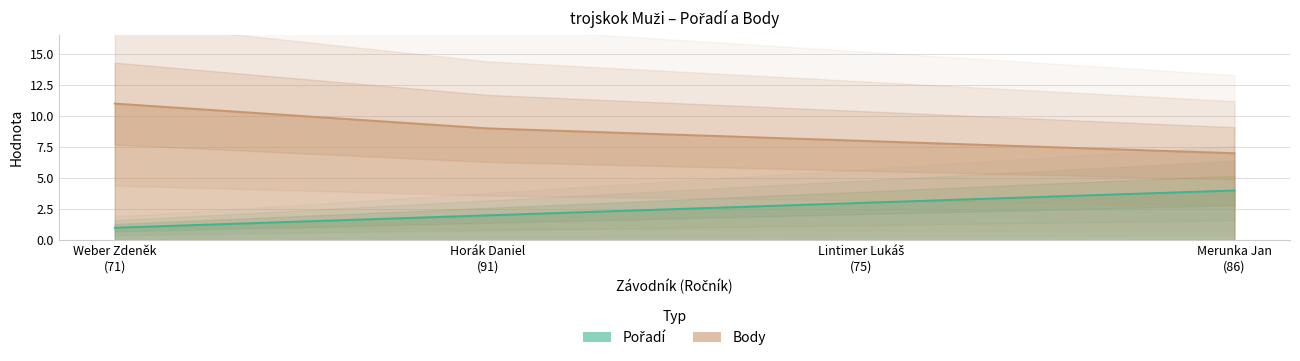

Is it true that Pořadí equals 3 at Lintimer Lukáš
(75)?

True